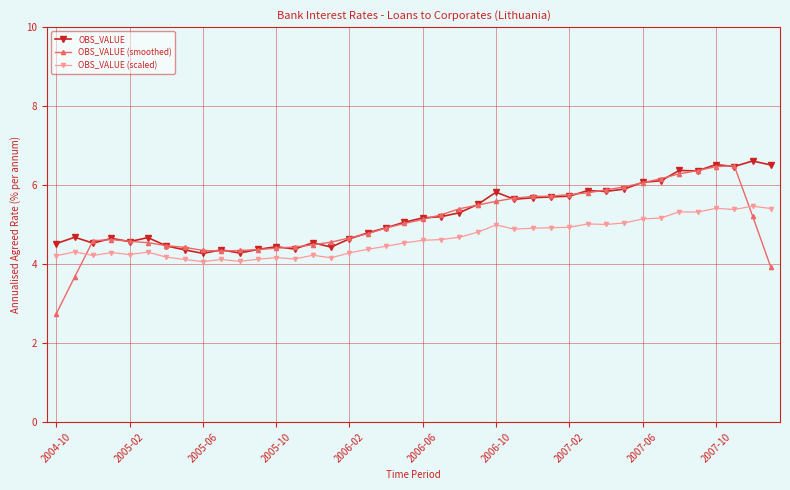

True or false: OBS_VALUE and OBS_VALUE (scaled) intersect in this chart.

False